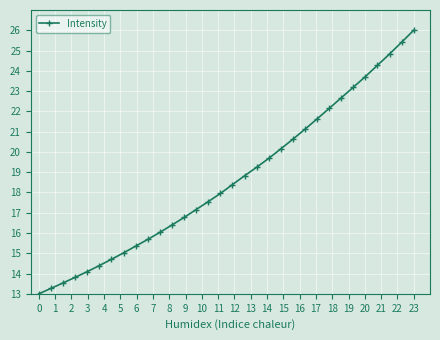

What is the difference between the maximum and second lowest values?

12.7